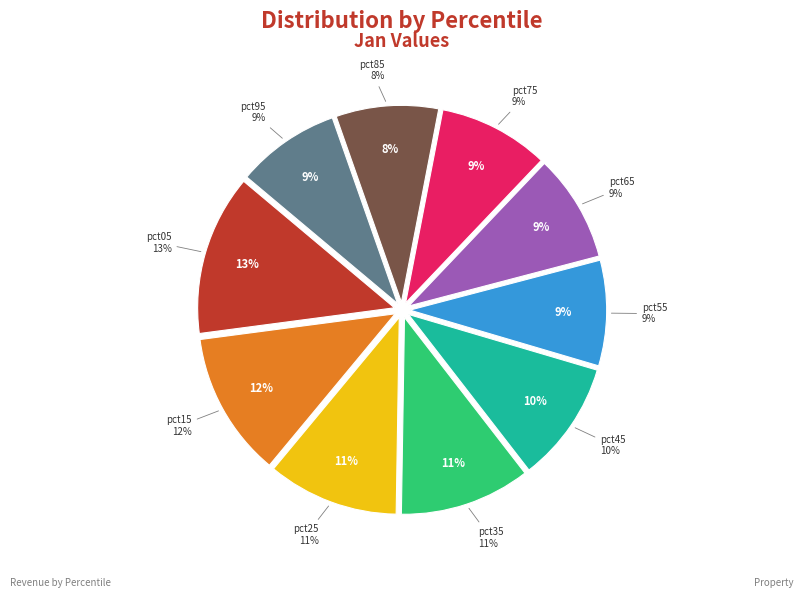

How many segments does this pie chart have?

10